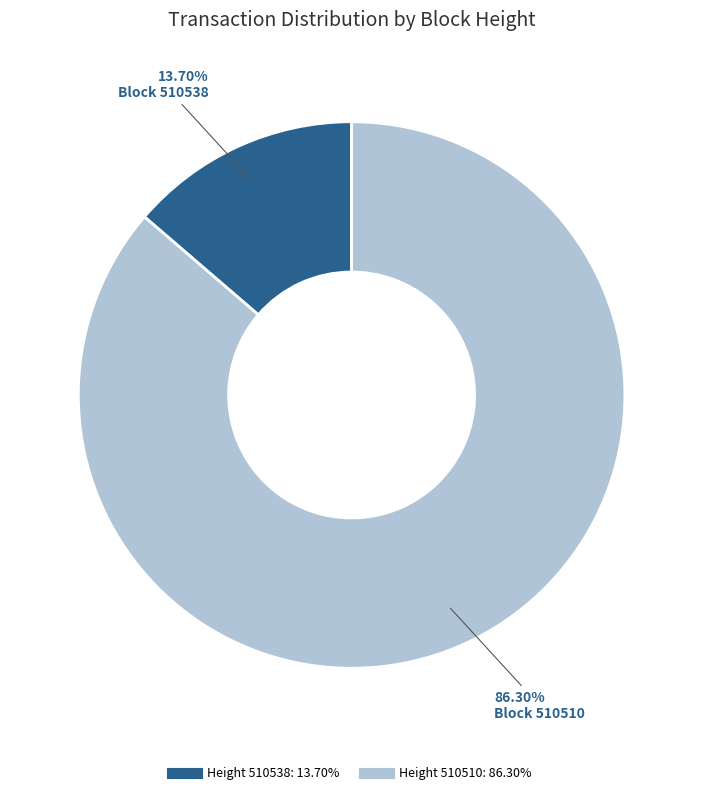

Is there a majority slice in this chart?

Yes